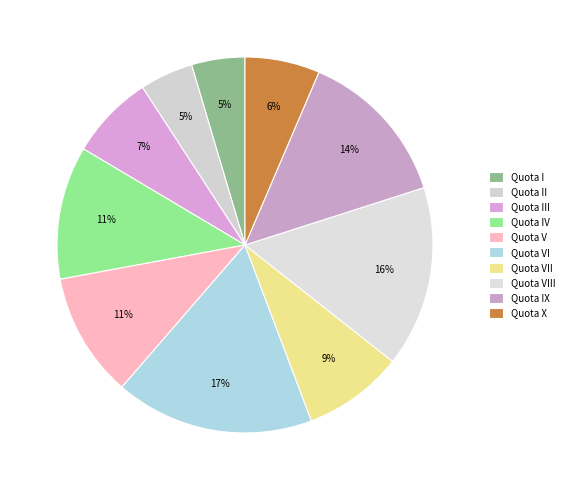

How many segments does this pie chart have?

10